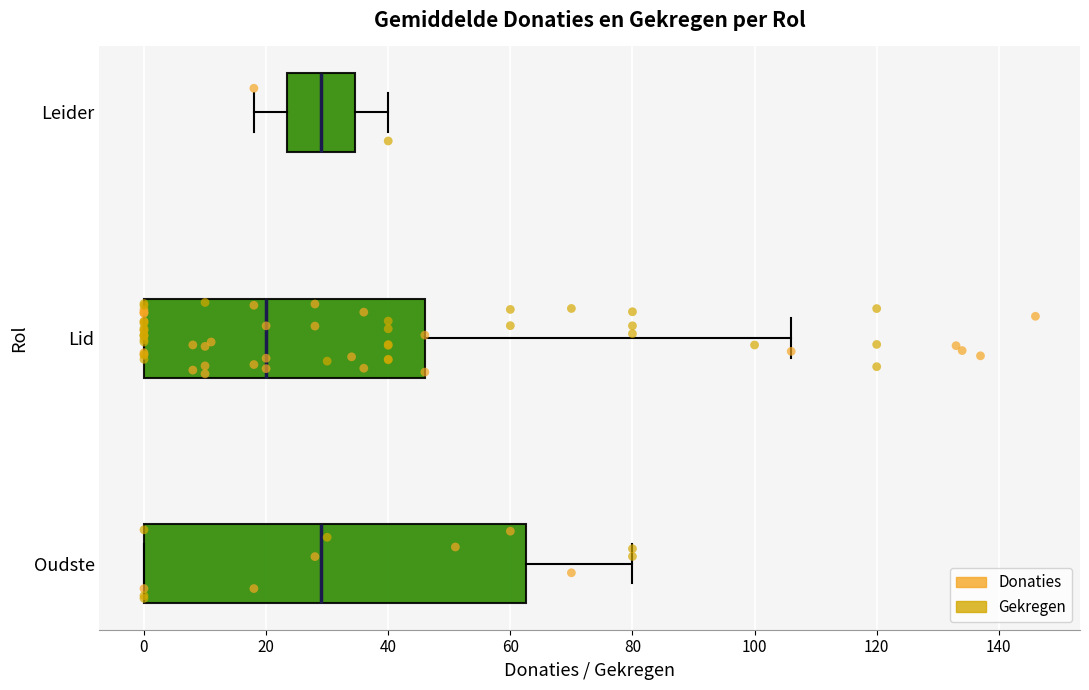

Is the value of Gekregen at 0 greater than the value of Donaties at 0?

No